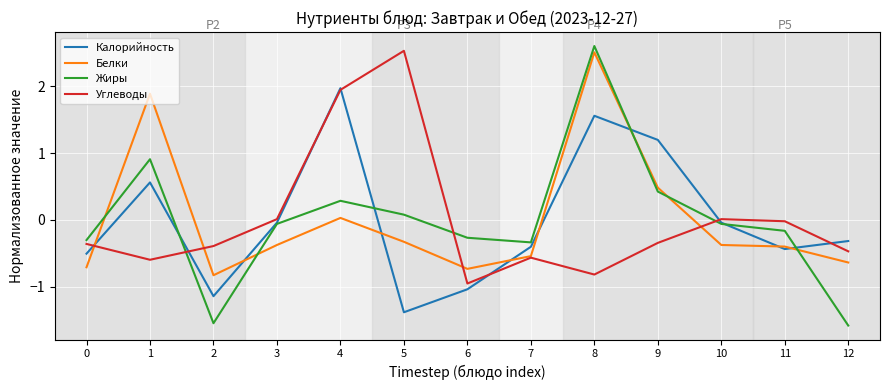

What is the difference between the highest and lowest values at 1?

2.5